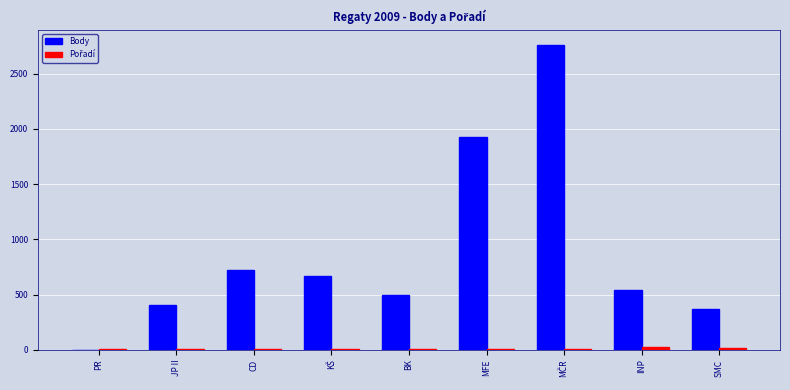

What is the difference between the Body values at INP and CD?

178